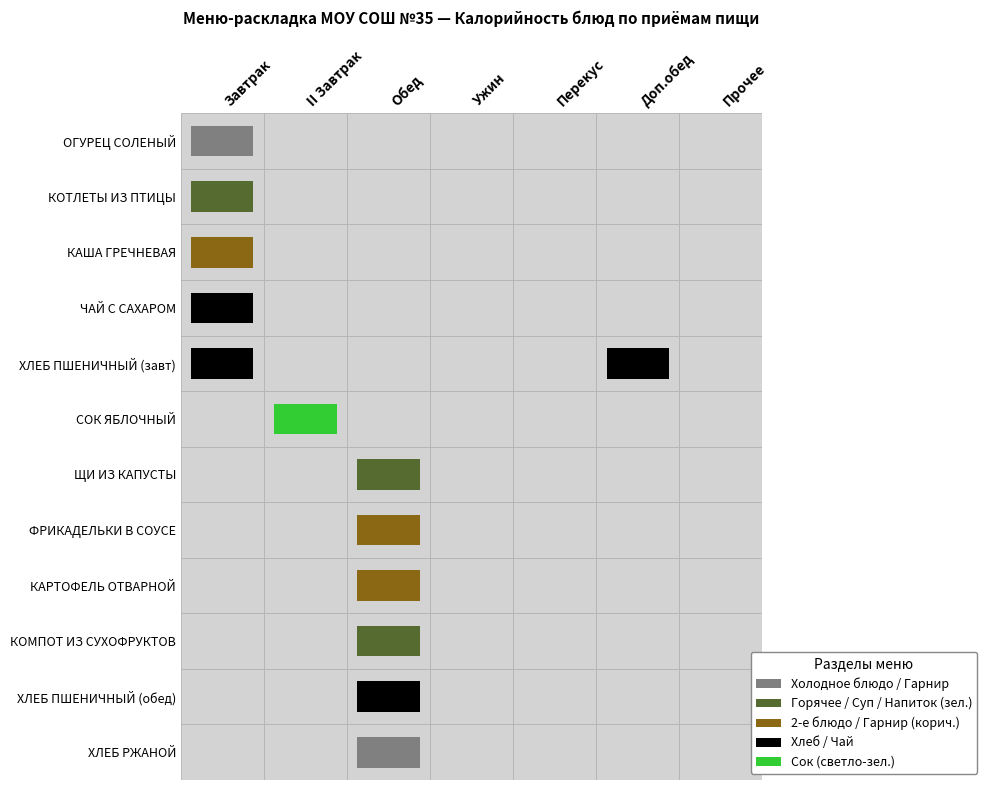

List the labels in order of ХЛЕБ РЖАНОЙ value, largest first.

2, 0, 1, 3, 4, 5, 6